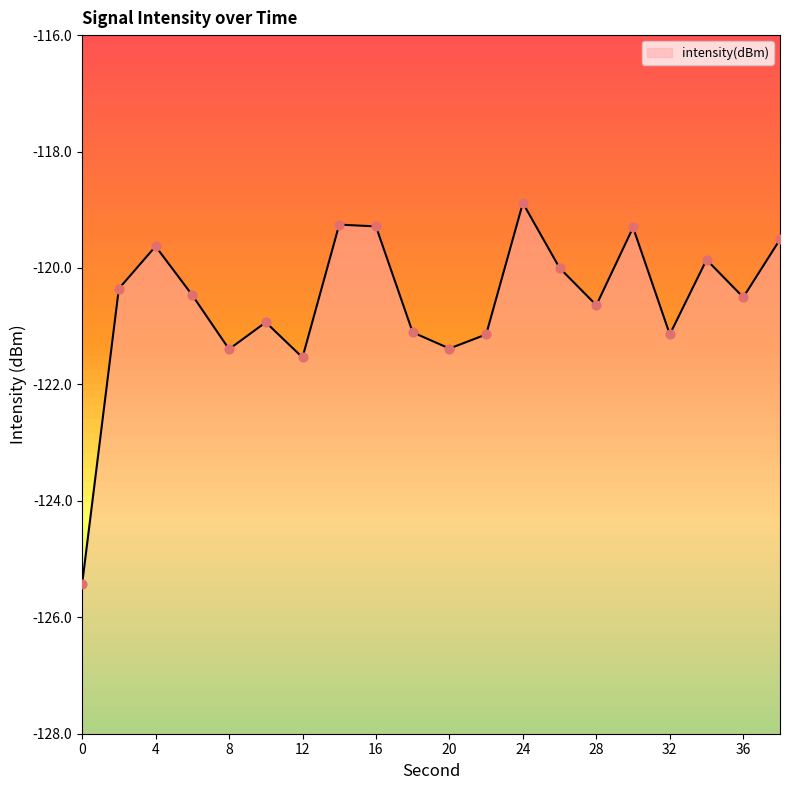

Which has a higher value, 14 or 28?

14